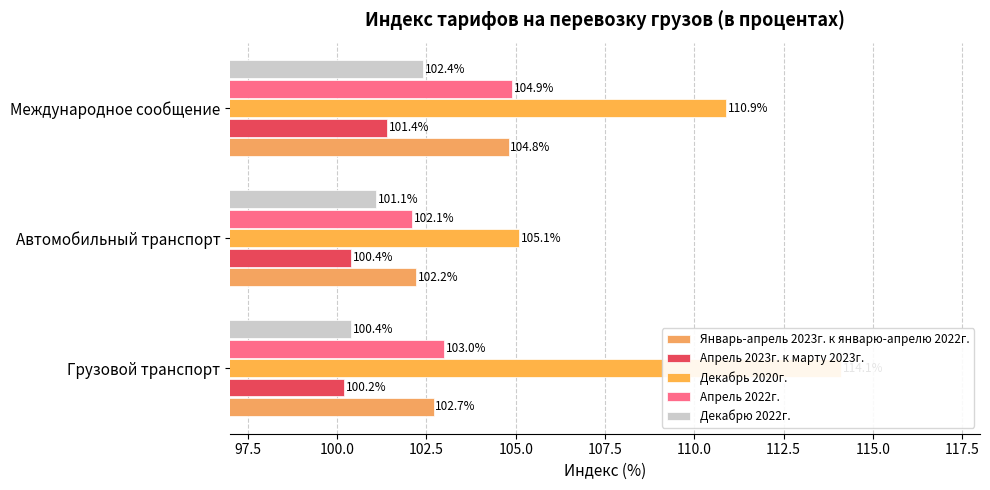

What are all the series names shown in the legend?

Январь-апрель 2023г. к январю-апрелю 2022г., Апрель 2023г. к марту 2023г., Декабрь 2020г., Апрель 2022г., Декабрю 2022г.